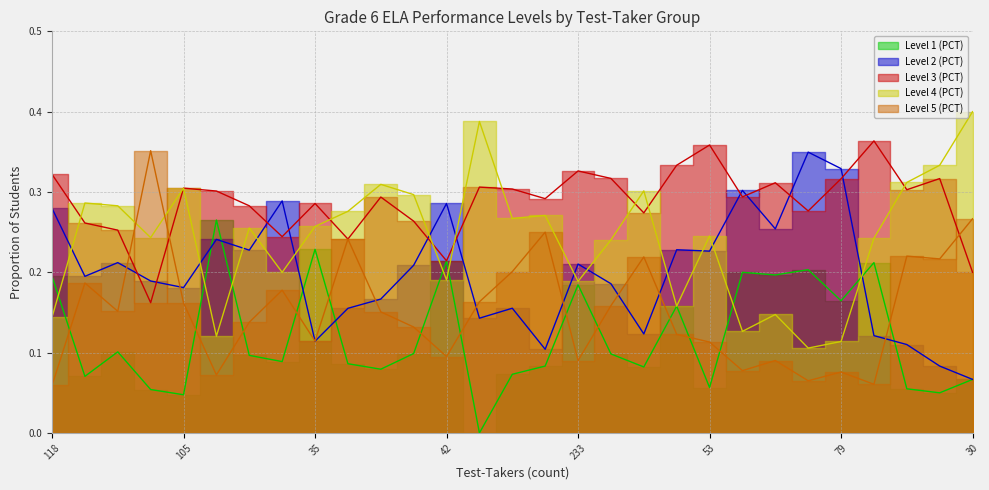

Where is the first local minimum for Level 2 (PCT)?

241